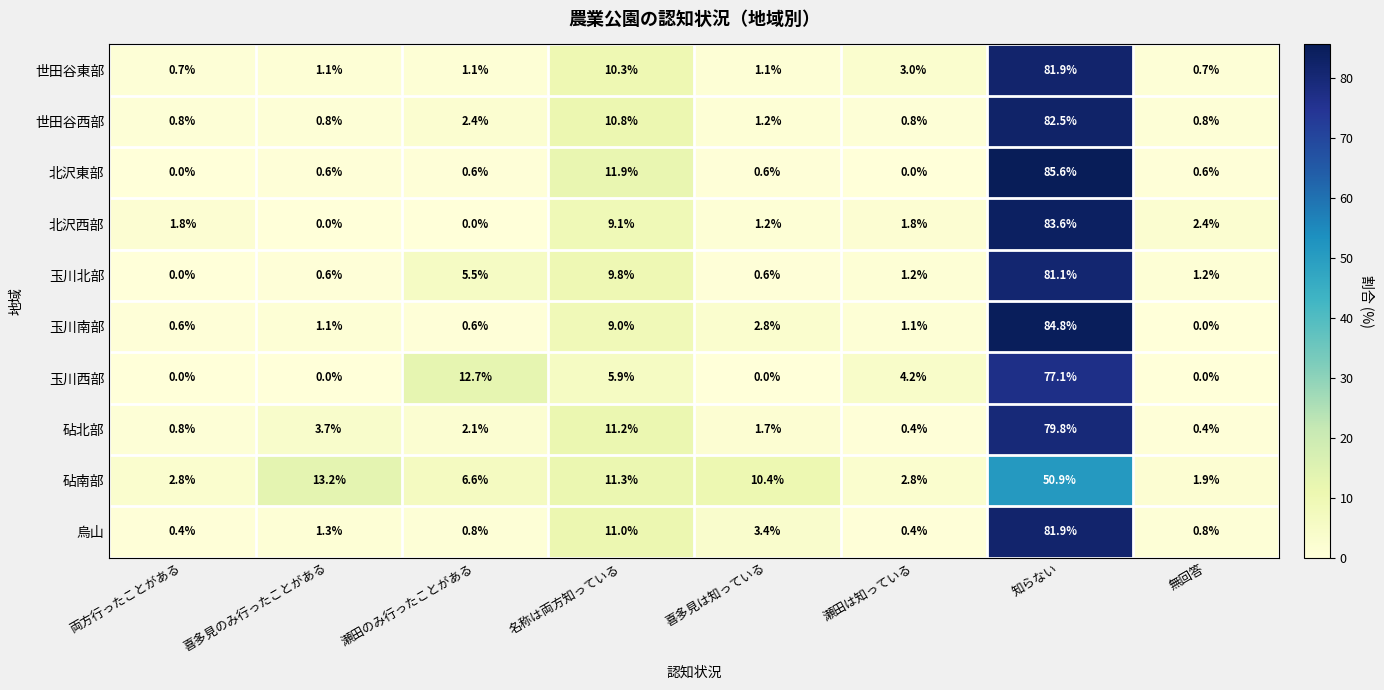

Between 両方行ったことがある and 喜多見は知っている, which series saw the biggest shift?

砧南部